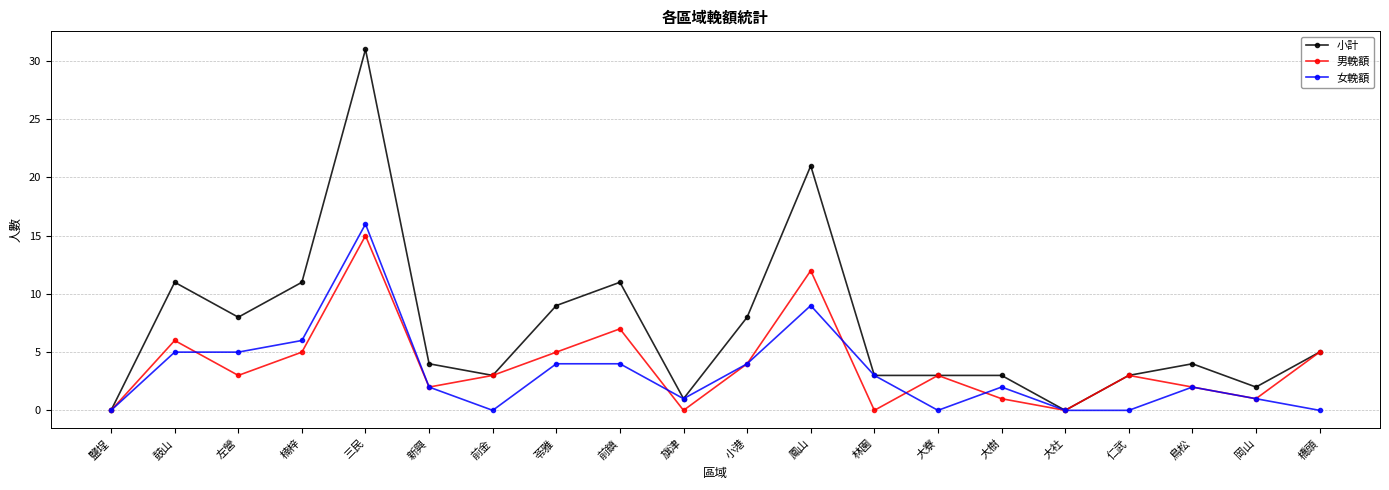

Read the 男輓額 value at 楠梓, to the nearest 5.

5